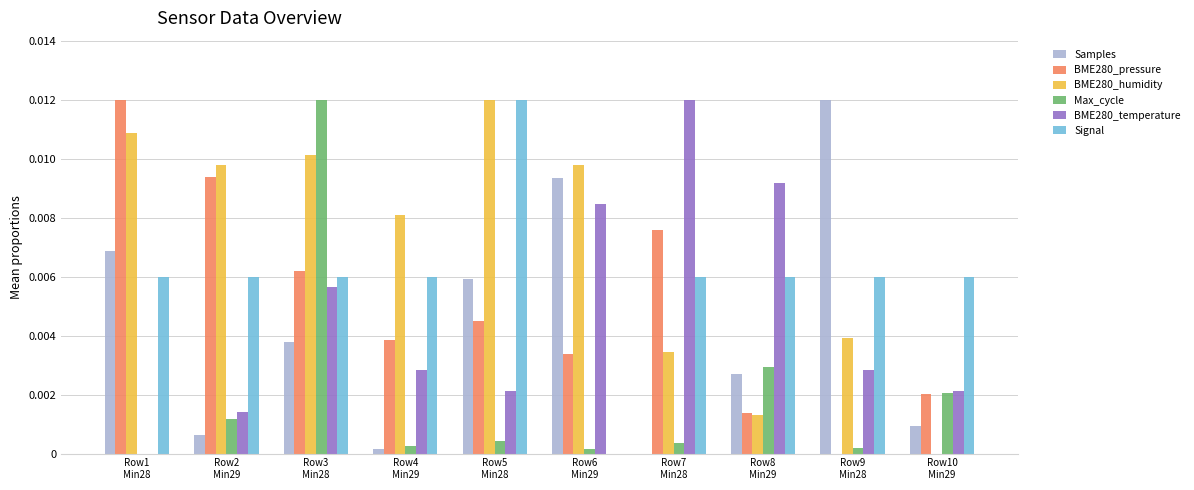

Which series has the largest total across all categories?

BME280_humidity